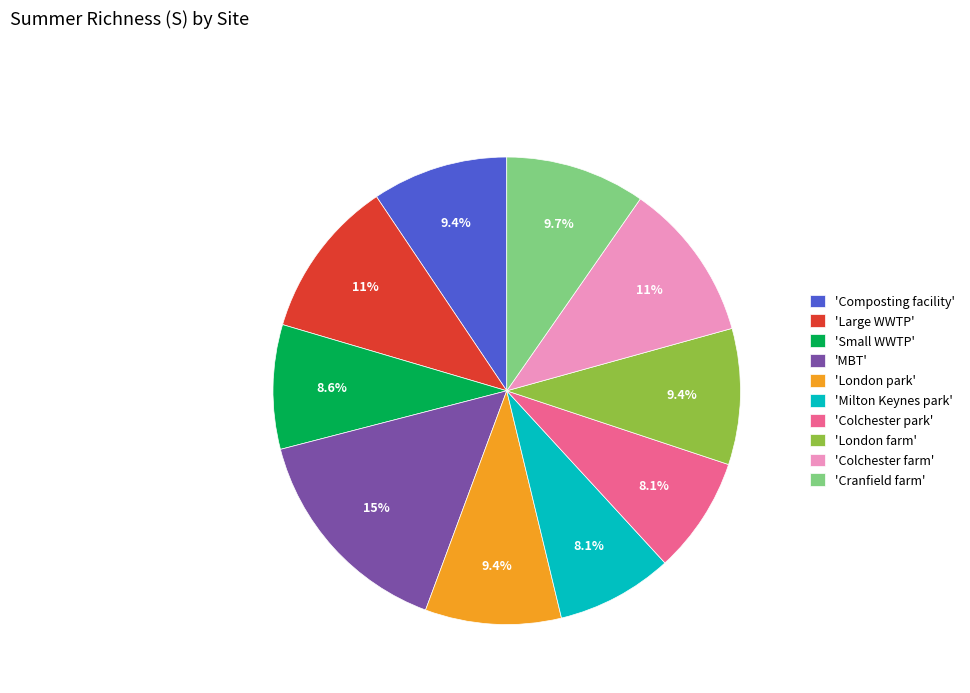

Which slice is the largest?

'MBT'